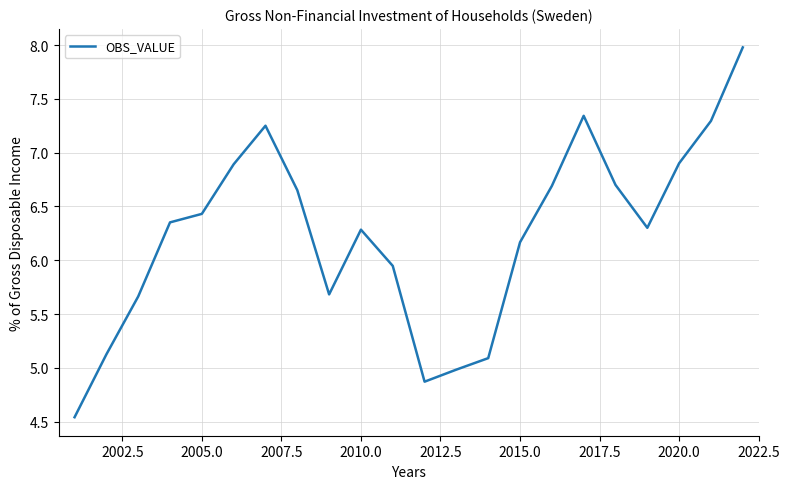

What is the difference between the maximum and minimum values?

3.4